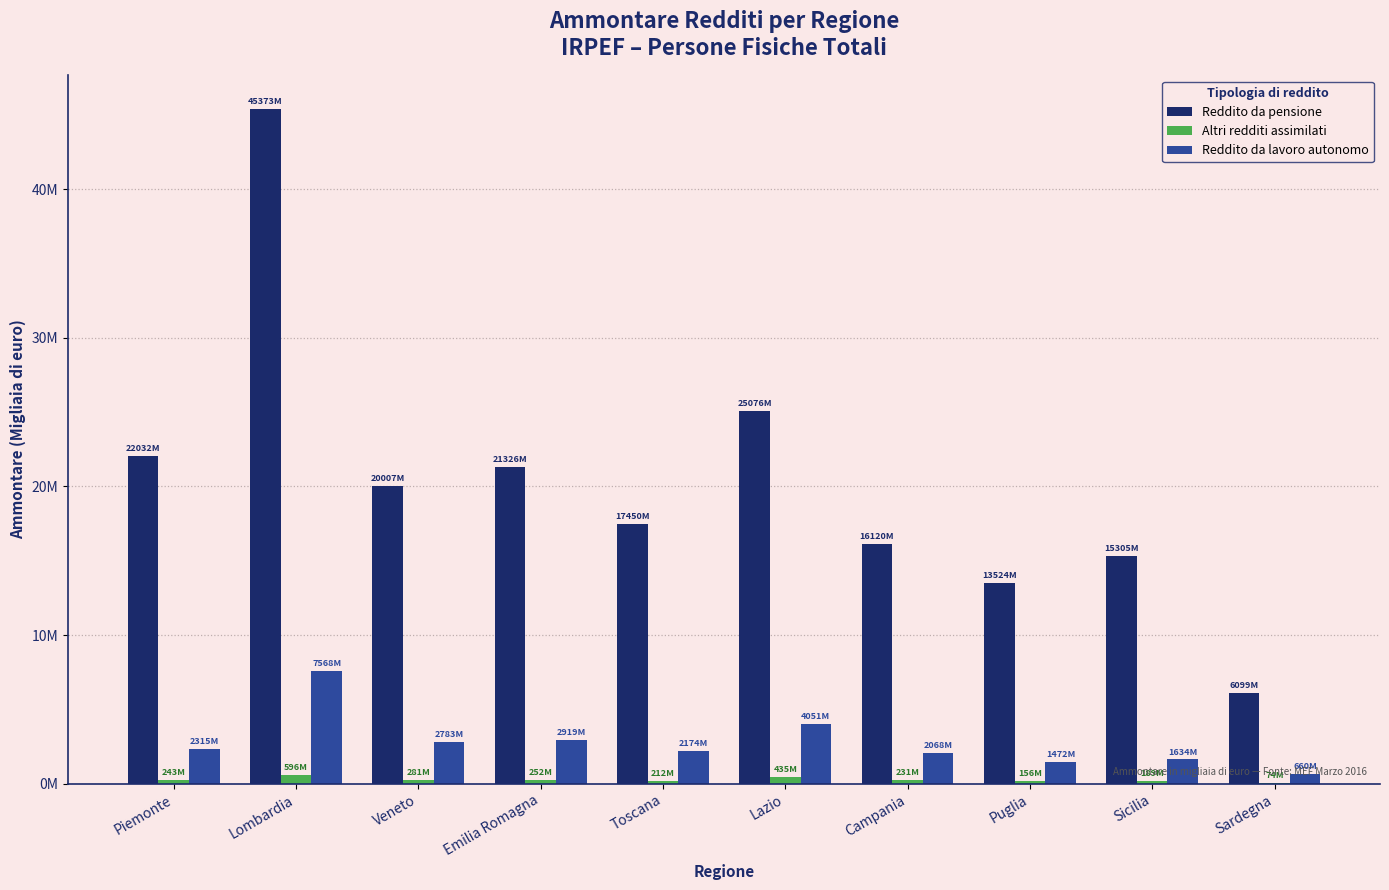

What are all the series names shown in the legend?

Reddito da pensione, Altri redditi assimilati, Reddito da lavoro autonomo